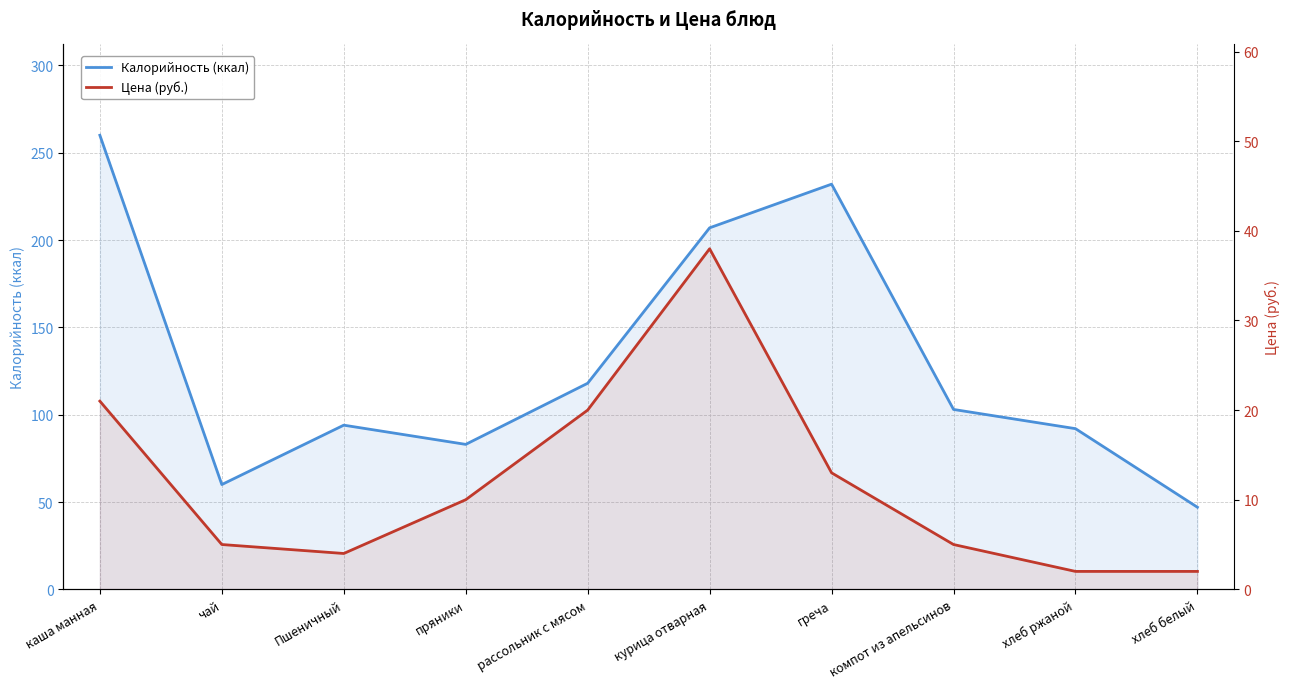

In Калорийность (ккал), how many points are lower than both neighbors (excluding endpoints)?

2